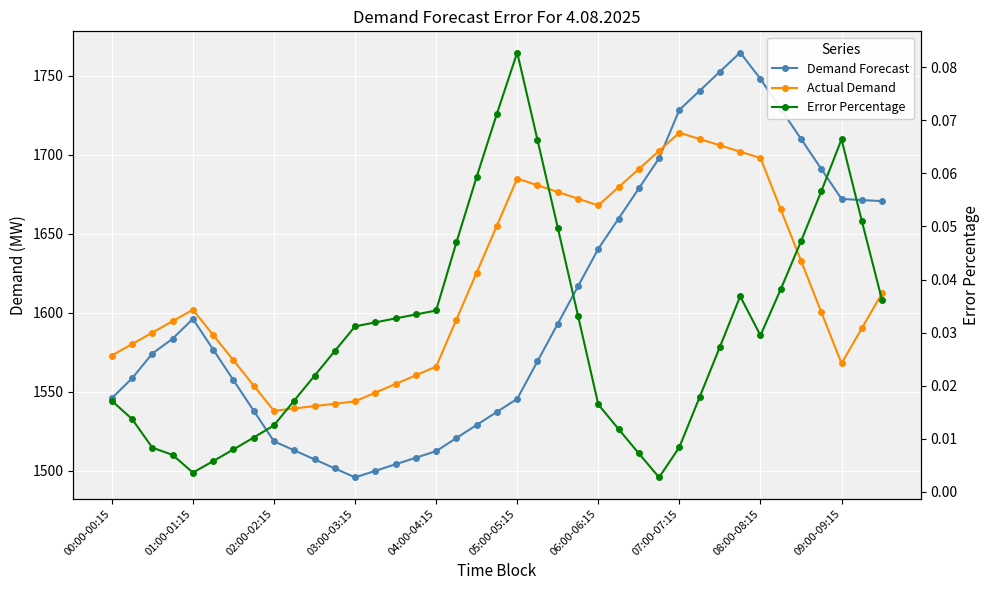

True or false: Actual Demand has a value of 1702.0 at 31.

True